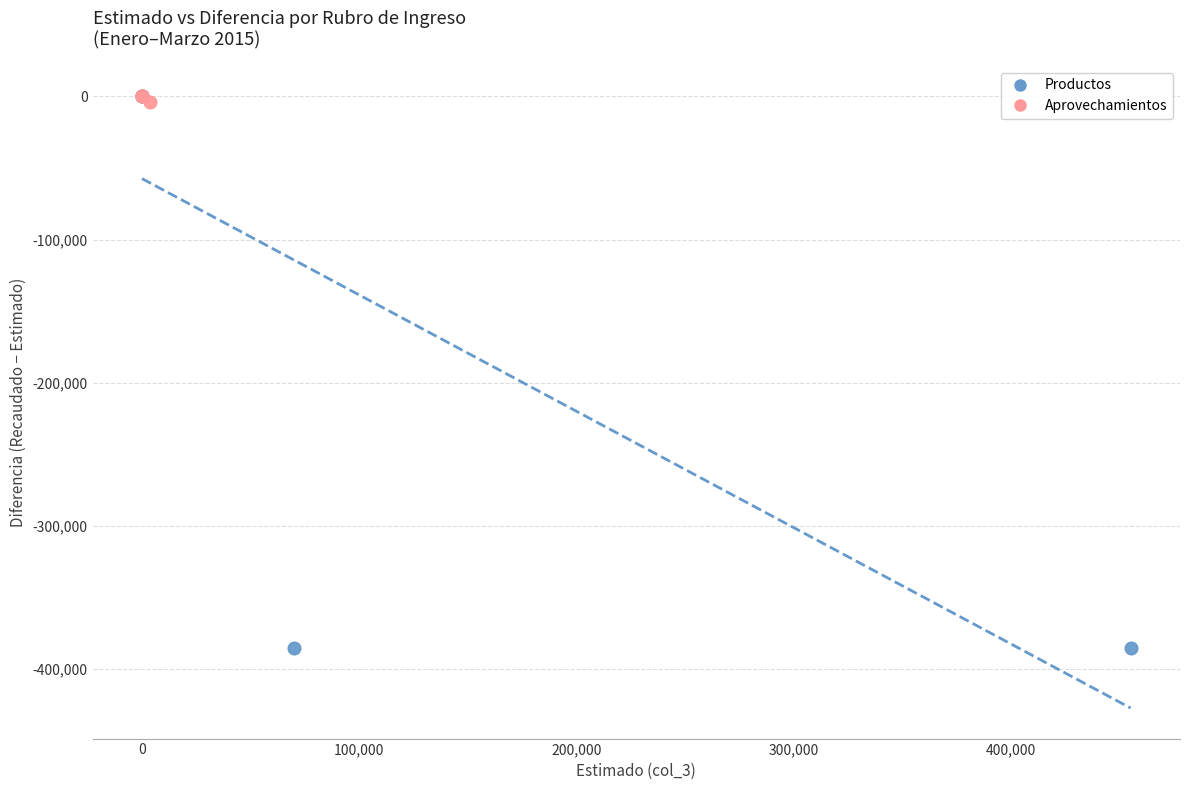

What are all the series names shown in the legend?

Productos, Aprovechamientos